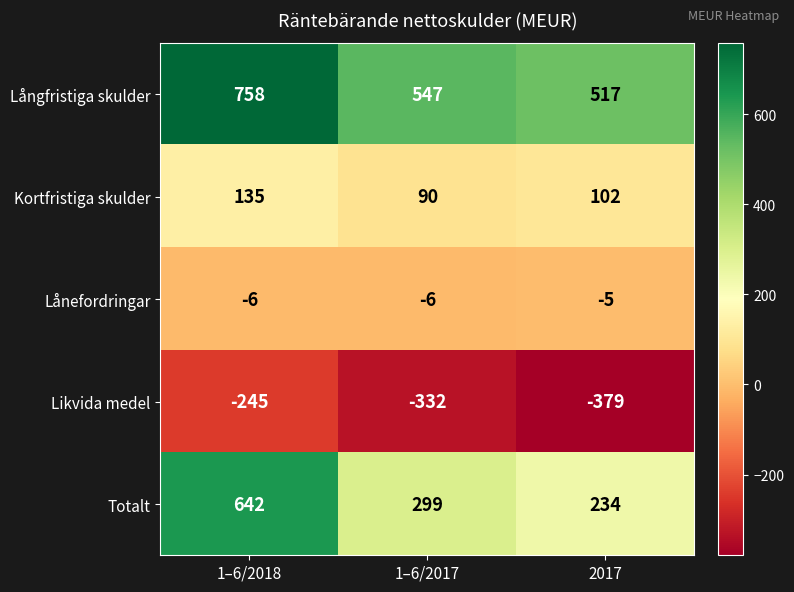

Reading left to right, what are all the values shown in this chart?

Långfristiga skulder: 1–6/2018=758	1–6/2017=547	2017=517
Kortfristiga skulder: 1–6/2018=135	1–6/2017=90	2017=102
Lånefordringar: 1–6/2018=-6	1–6/2017=-6	2017=-5
Likvida medel: 1–6/2018=-245	1–6/2017=-332	2017=-379
Totalt: 1–6/2018=642	1–6/2017=299	2017=234